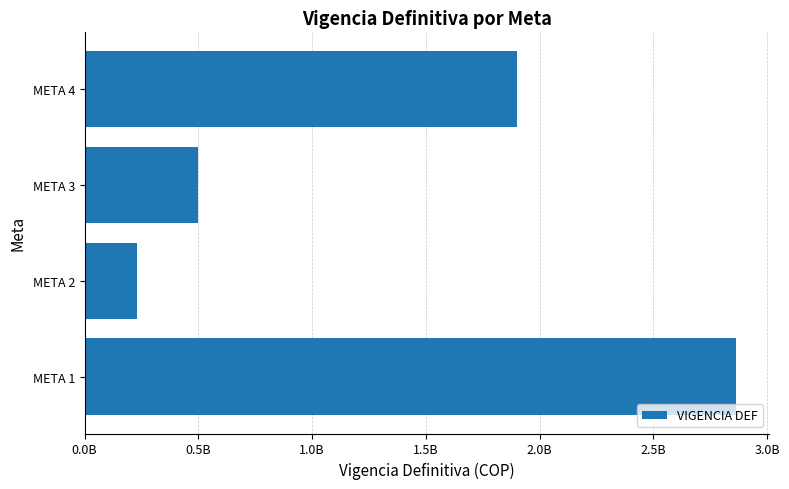

What is the difference between the second highest and minimum values?

1668893117